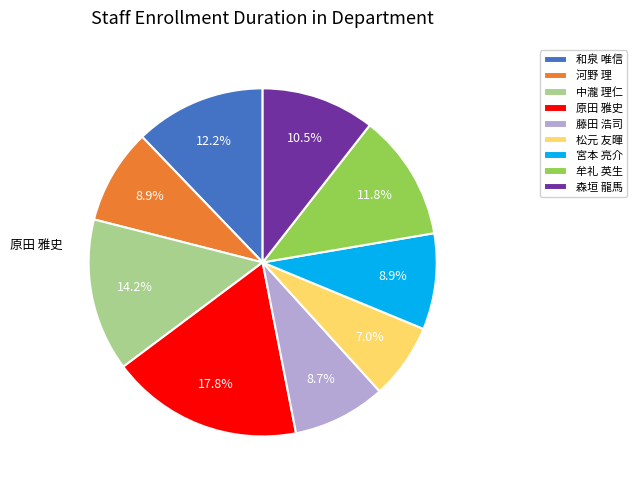

Which slice is the smallest?

松元 友暉